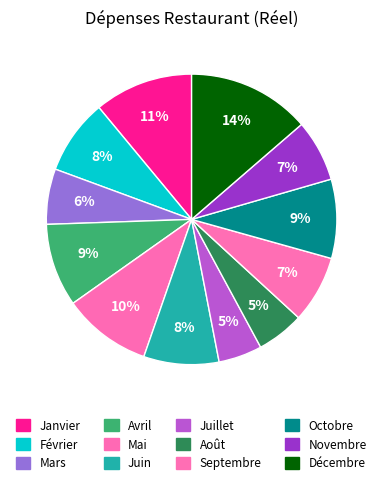

How many slices are in this pie chart?

12